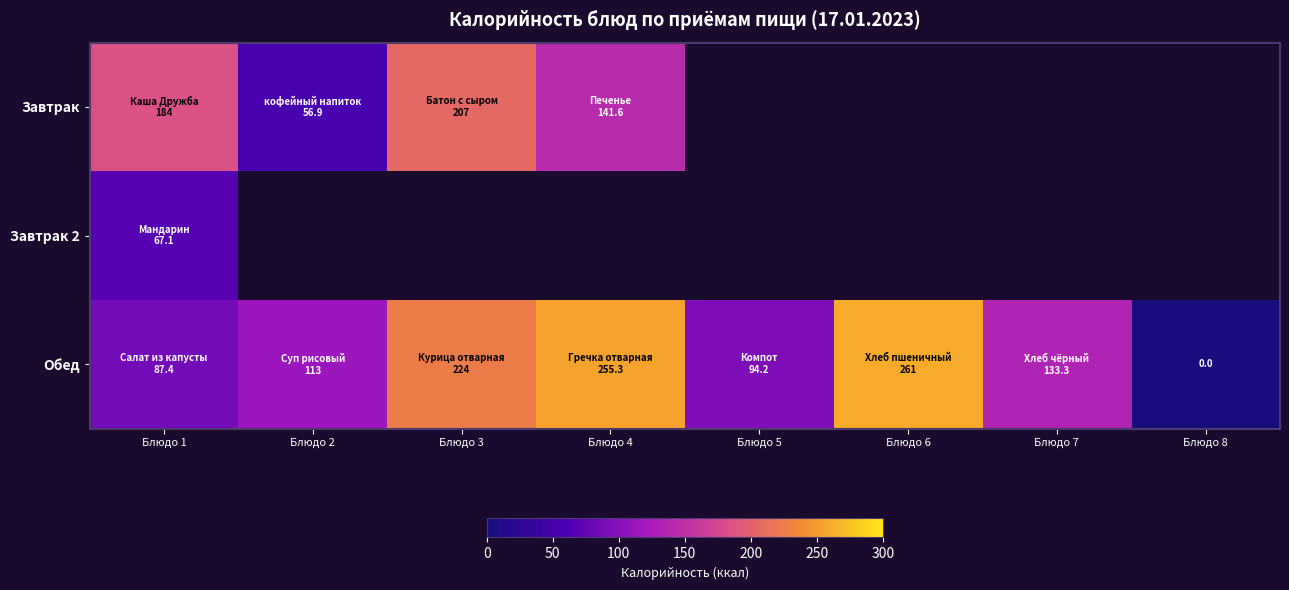

At which category is the sum across all series the highest?

Блюдо 1